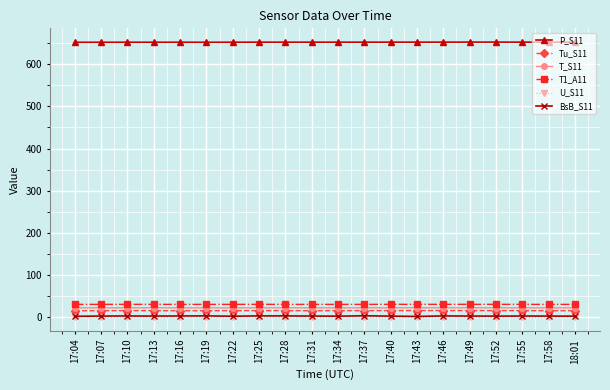

Which series has the largest range (max minus min)?

BsB_S11